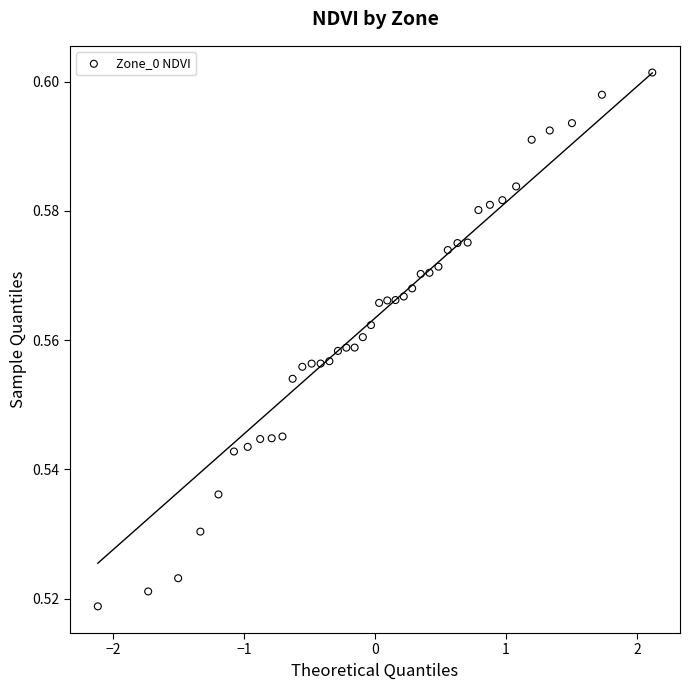

What is the range of X values (max minus min)?

4.2